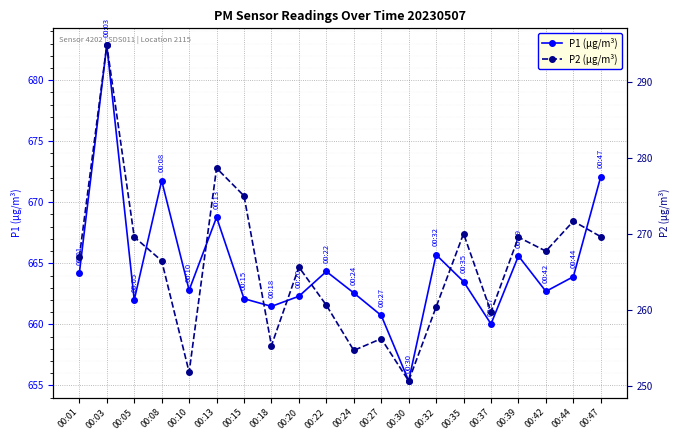

What is the sum of all P1 (µg/m³) values?

13294.8